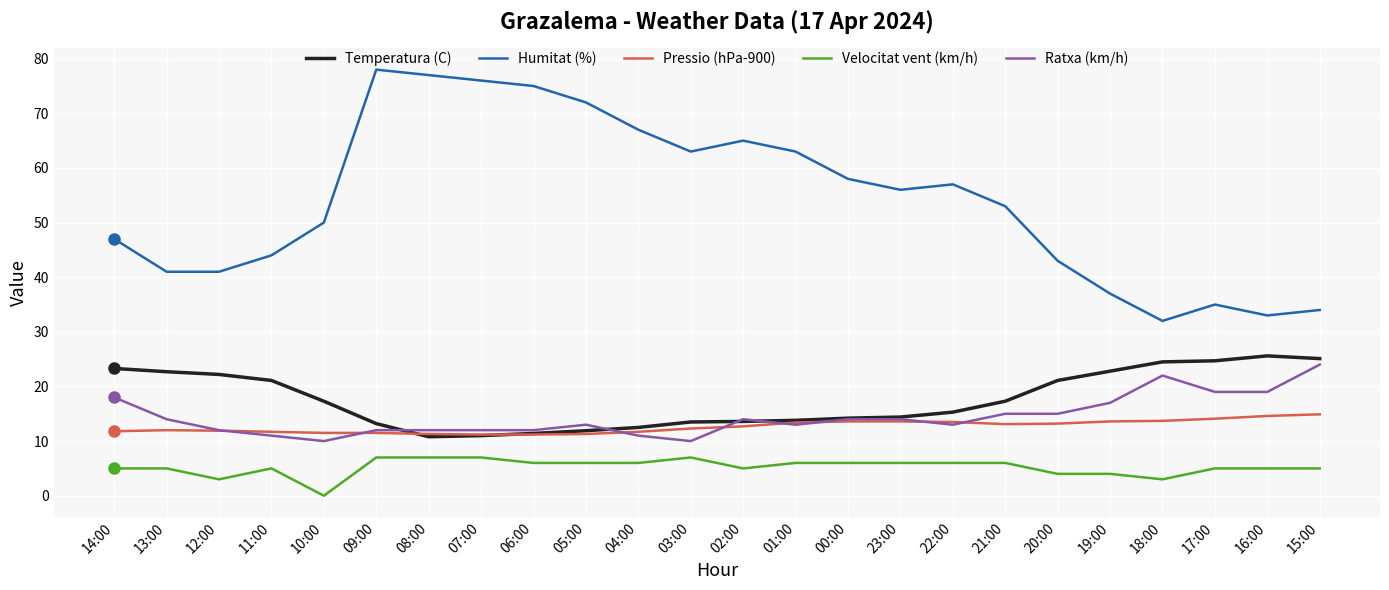

At 17:00, list the series in order from smallest to largest.

Velocitat vent (km/h), Pressio (hPa-900), Ratxa (km/h), Temperatura (C), Humitat (%)